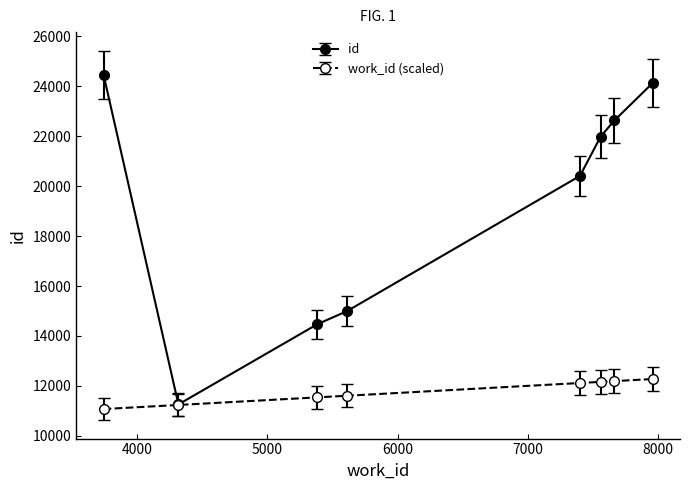

Rank the series by their average value, from highest to lowest.

id, work_id (scaled)